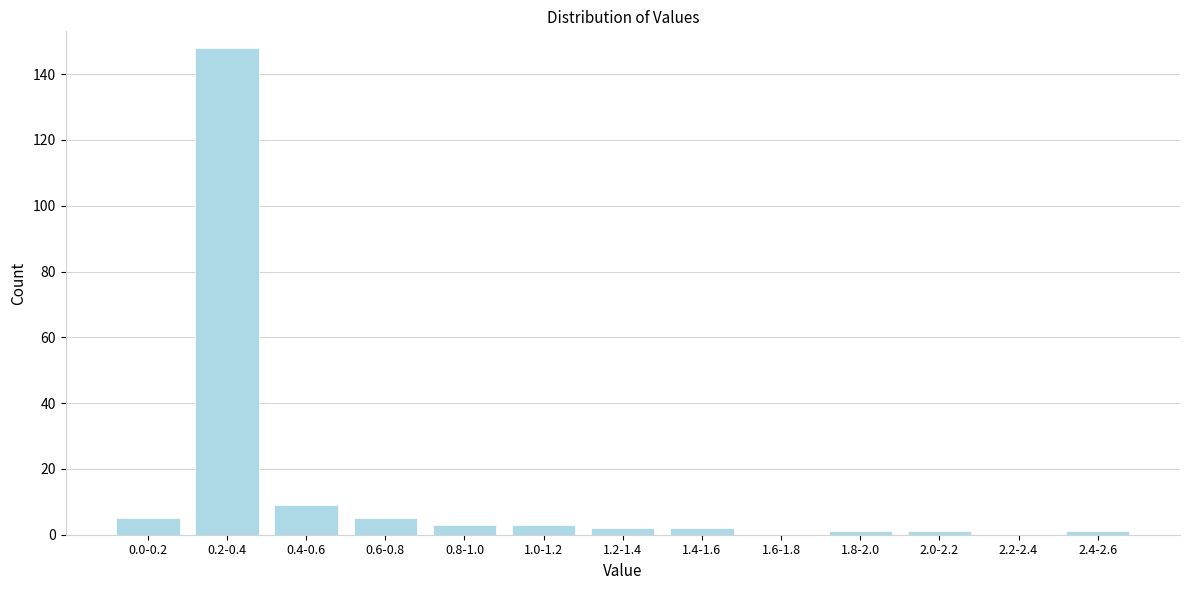

Reading left to right, transcribe all the data shown in this chart.

0.0-0.2=5	0.2-0.4=148	0.4-0.6=9	0.6-0.8=5	0.8-1.0=3	1.0-1.2=3	1.2-1.4=2	1.4-1.6=2	1.6-1.8=0	1.8-2.0=1	2.0-2.2=1	2.2-2.4=0	2.4-2.6=1